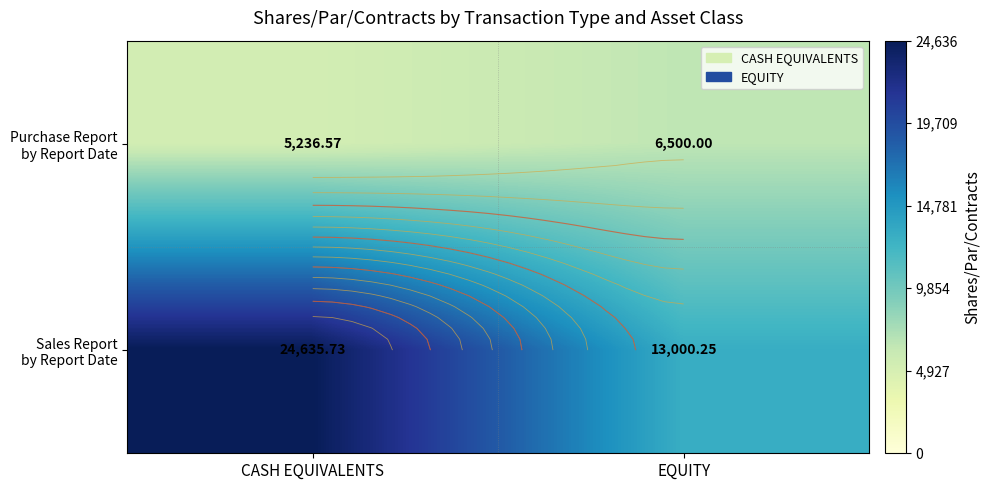

What is the approximate value of Sales Report by Report Date at CASH EQUIVALENTS?

24635.7